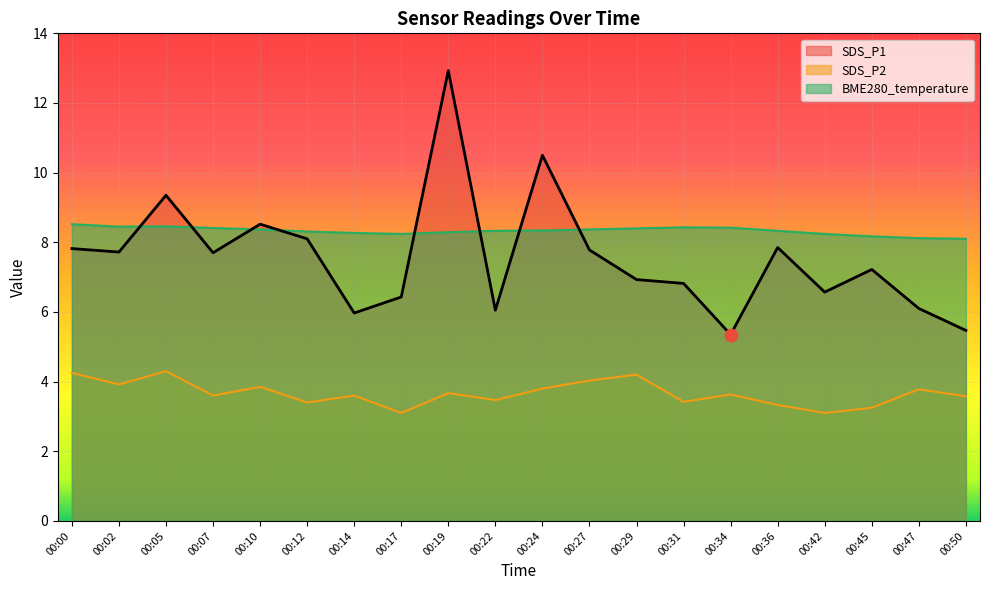

Which series has the widest spread of Y values?

SDS_P1